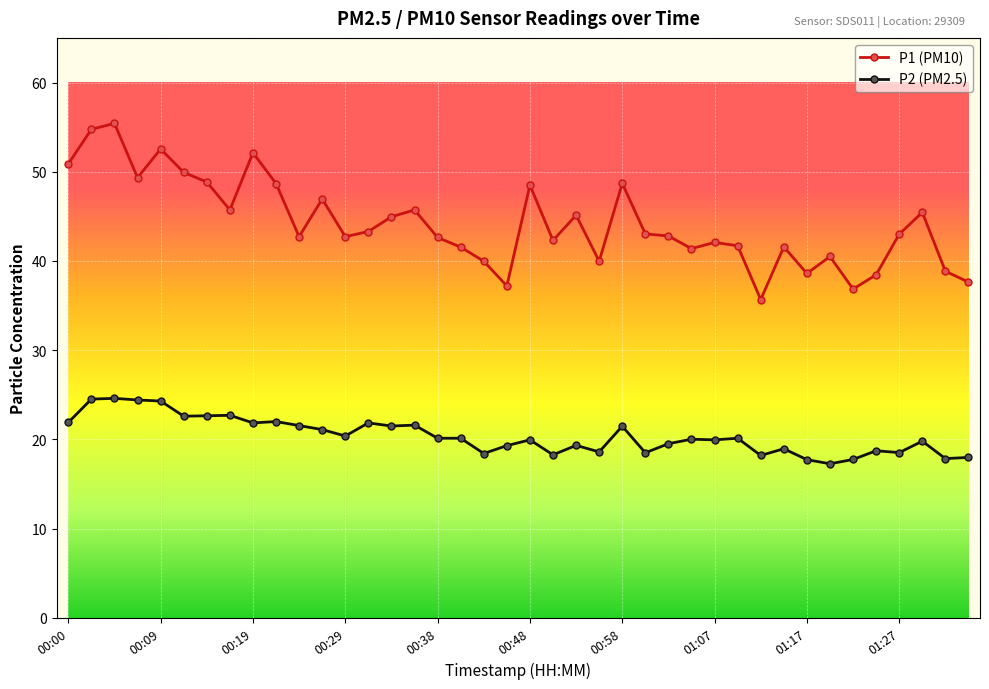

True or false: P1 (PM10) and P2 (PM2.5) cross at least once.

False